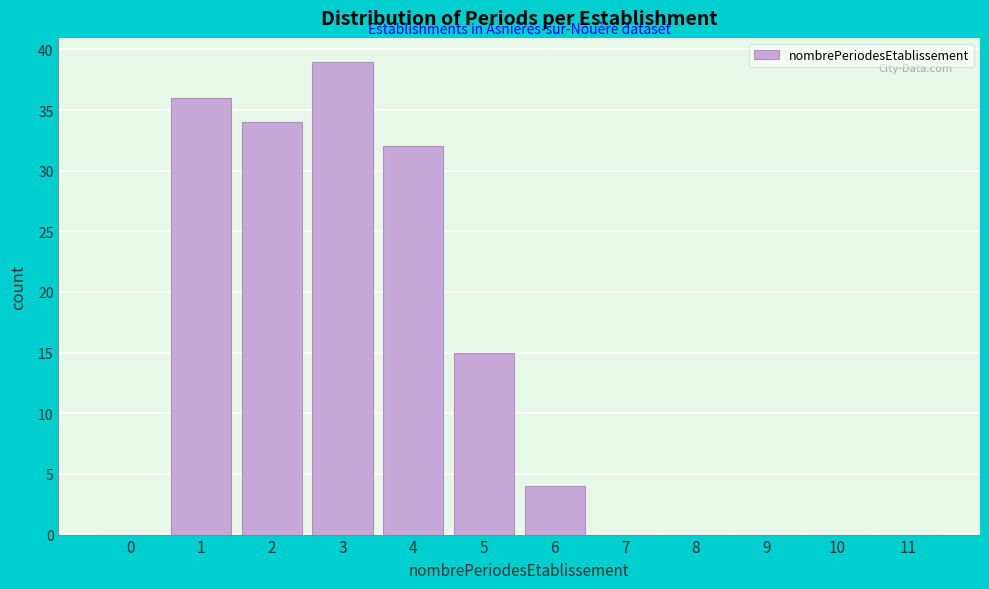

Reading left to right, what are all the values shown in this chart?

0=0	1=36	2=34	3=39	4=32	5=15	6=4	7=0	8=0	9=0	10=0	11=0